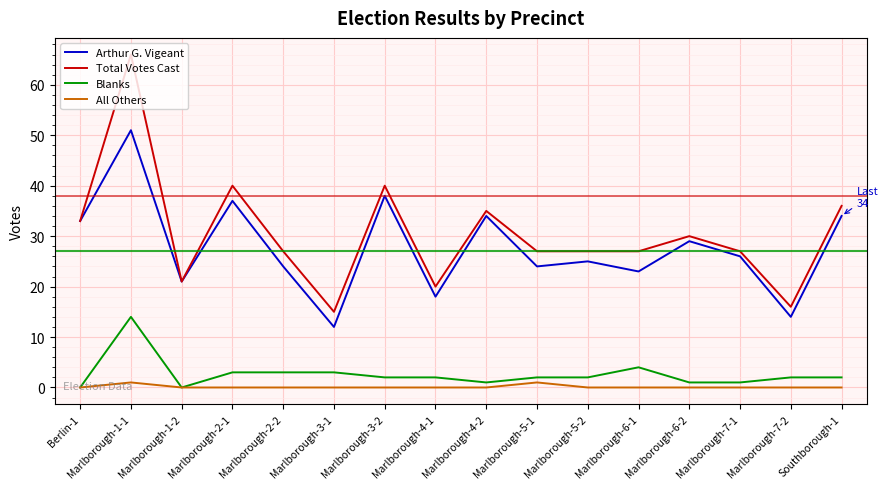

What is the difference between the second highest and second lowest values in the Arthur G. Vigeant series?

24